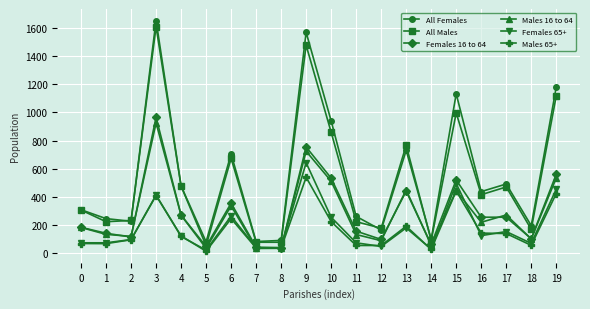

The value of Males 65+ at 3 is 409. True or false?

True